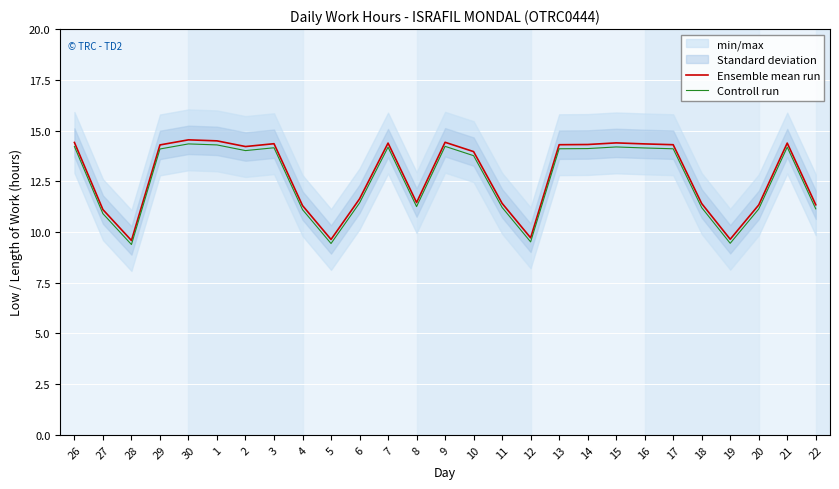

The Ensemble mean run series shows 11.4 at 18. True or false?

True